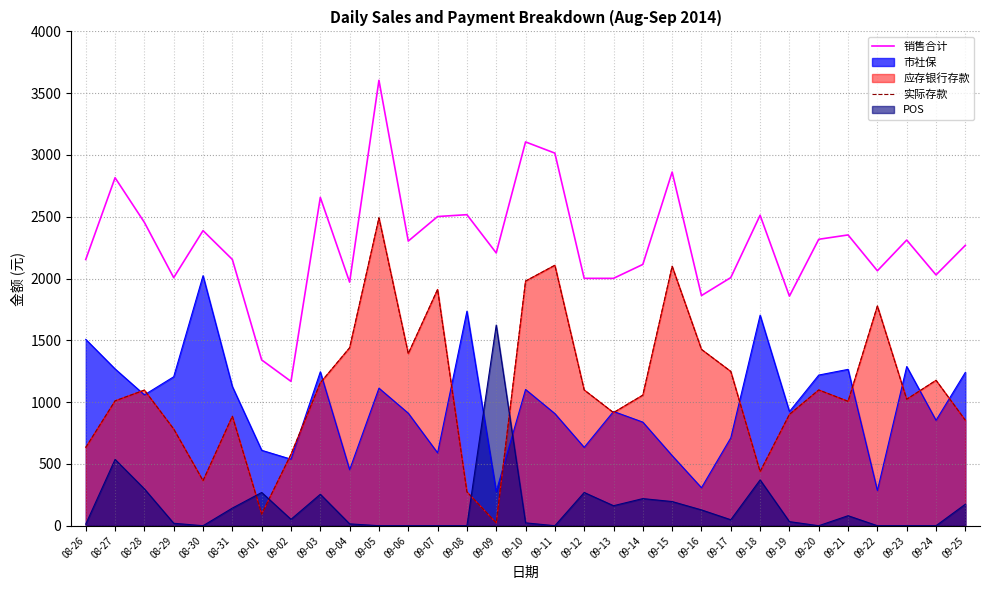

Which category has the highest value in the 市社保 series?

08-30